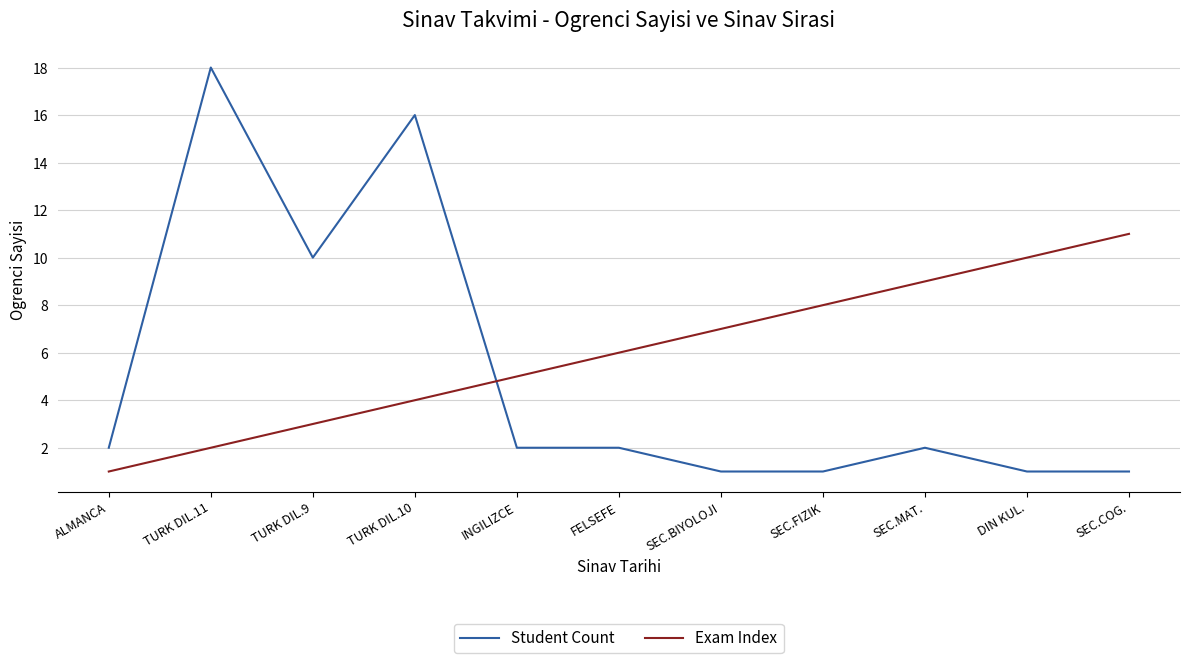

Between SEC.BIYOLOJI and DIN KUL., which series saw the biggest shift?

Exam Index